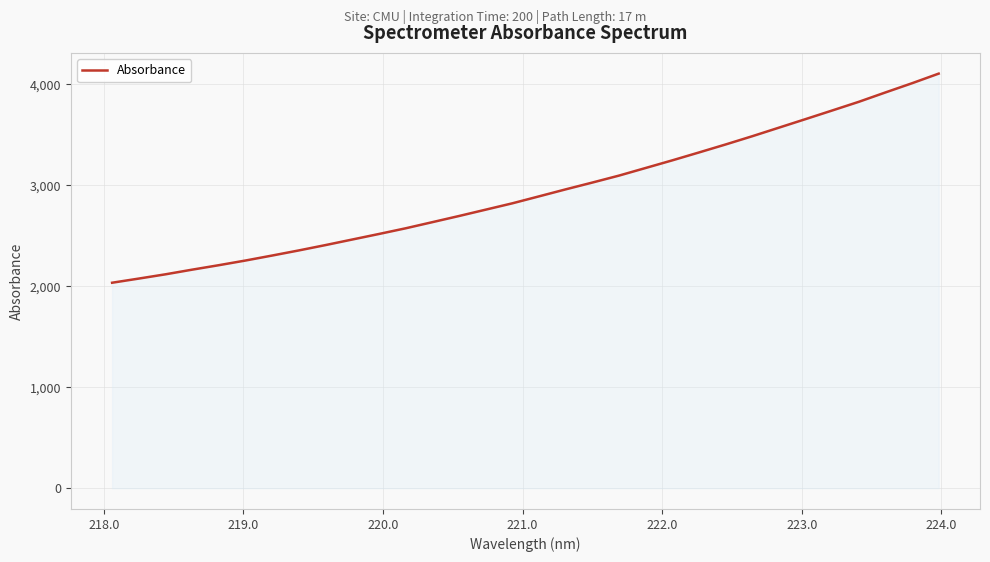

Does the chart display data point markers on the line(s)?

No